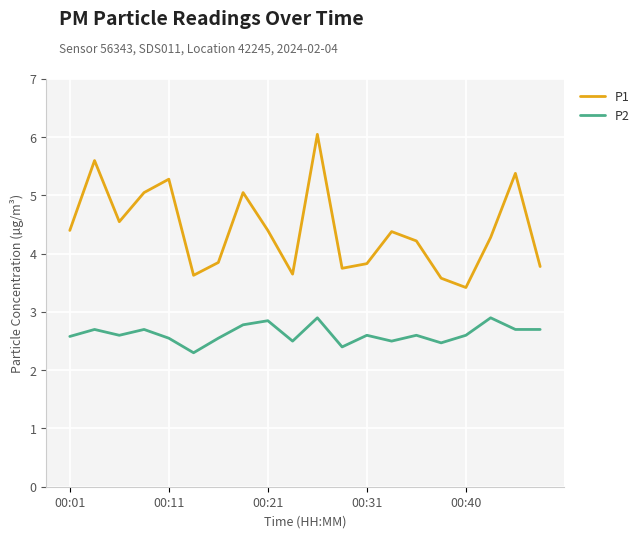

What is the average value of the P2 series?

2.6